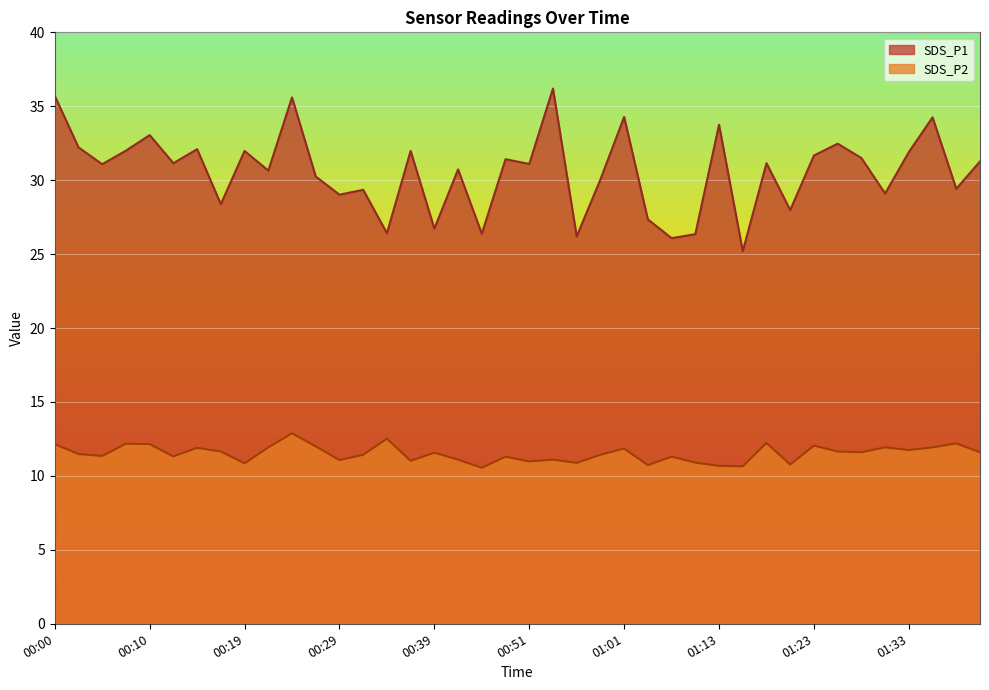

How many data points in SDS_P2 are above 11?

31